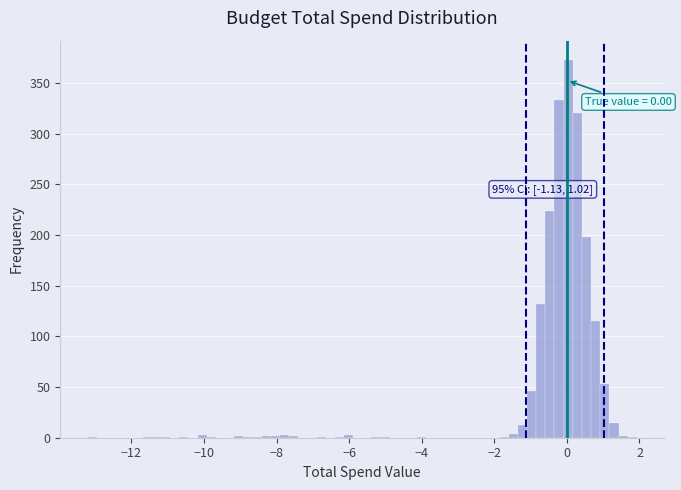

Read against the x-axis, roughly where is the centre of the tallest bar?

0.0